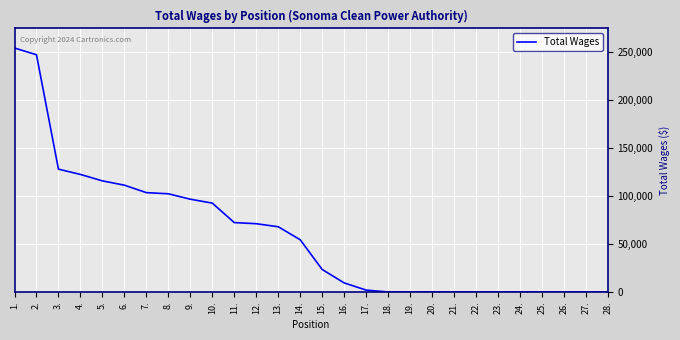

What is the difference between the values at 4. and 5.?

6709